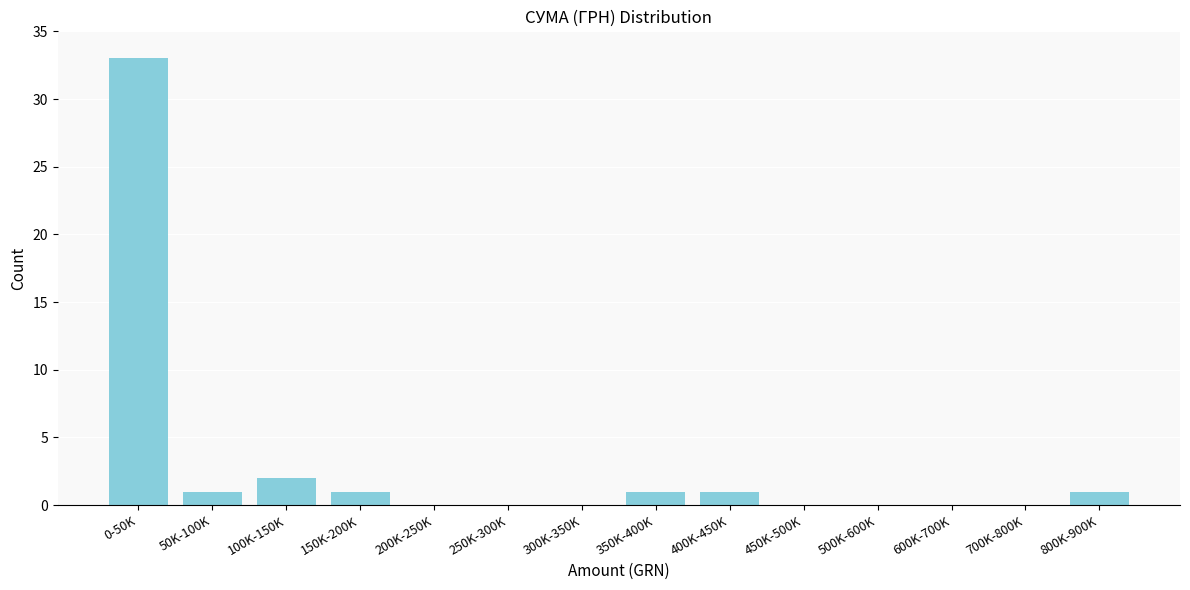

Reading right to left, what are all the values shown in this chart?

800K-900K=1	700K-800K=0	600K-700K=0	500K-600K=0	450K-500K=0	400K-450K=1	350K-400K=1	300K-350K=0	250K-300K=0	200K-250K=0	150K-200K=1	100K-150K=2	50K-100K=1	0-50K=33